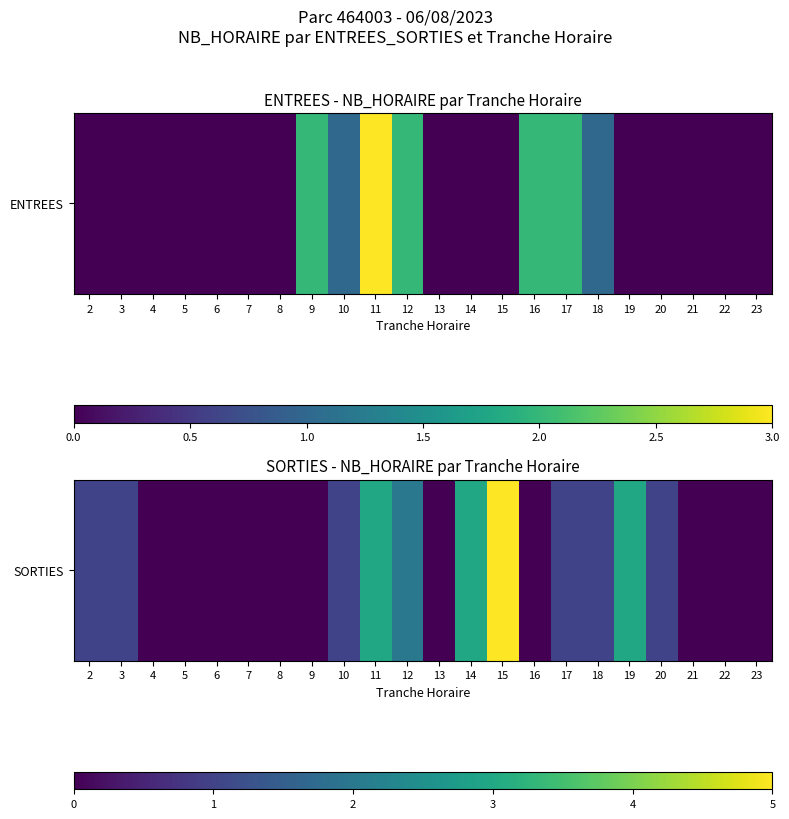

The value at 4 is 0. True or false?

True